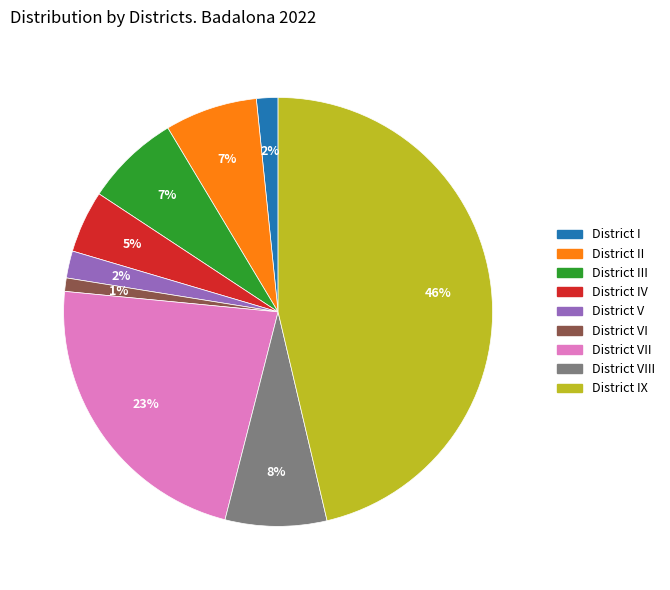

Is District I the majority of the pie?

No